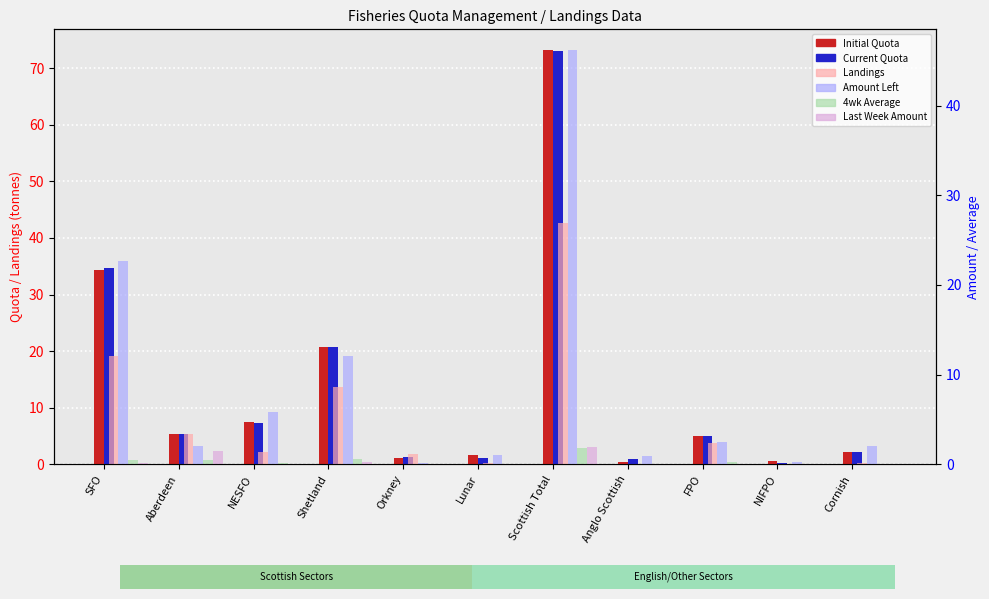

Is it true that Landings equals 4.2 at Shetland?

False